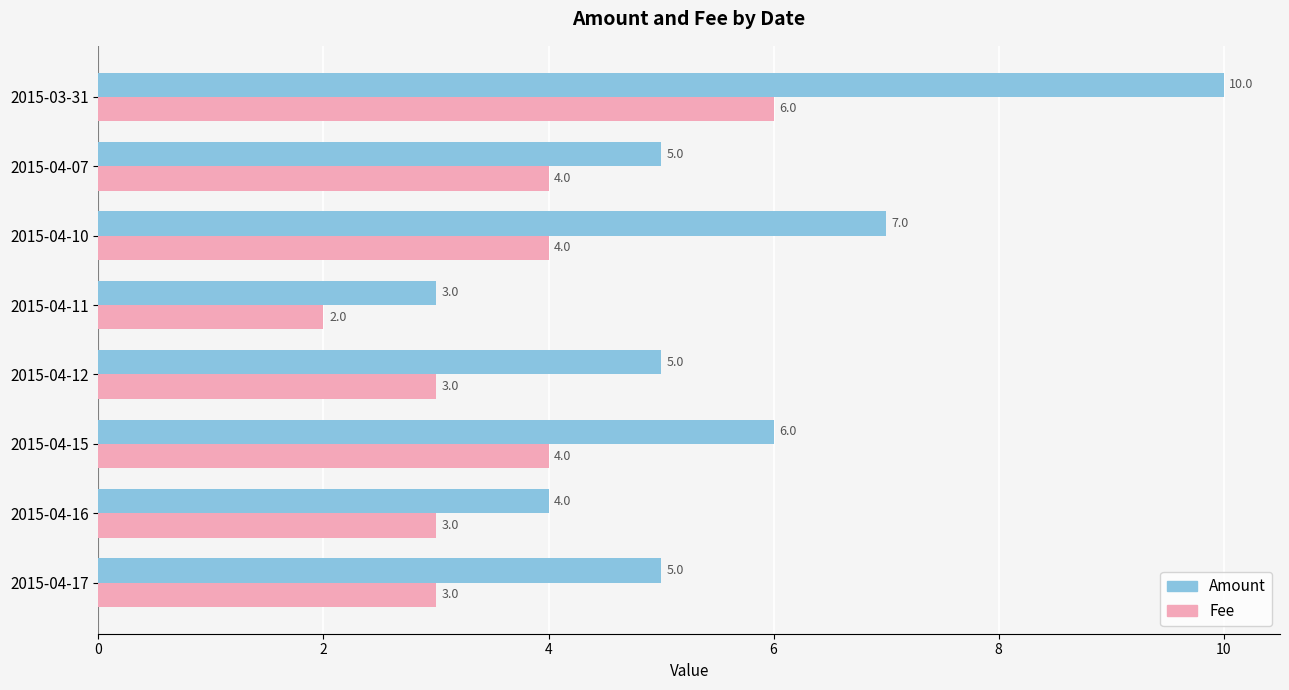

At which category is the sum across all series the highest?

2015-03-31